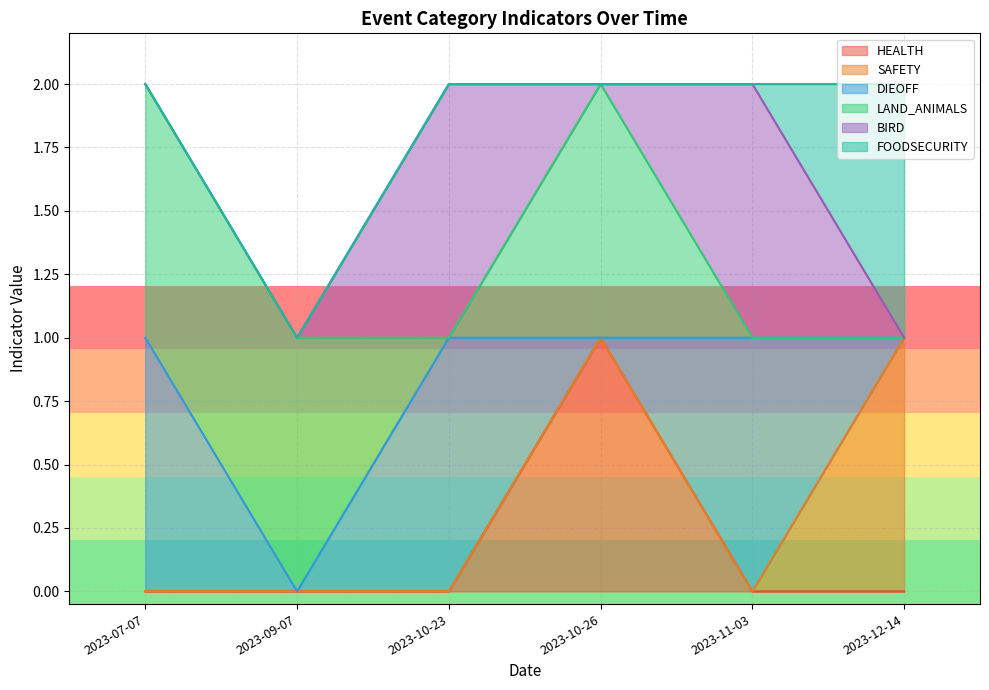

How many LAND_ANIMALS values are between 0 and 1?

6